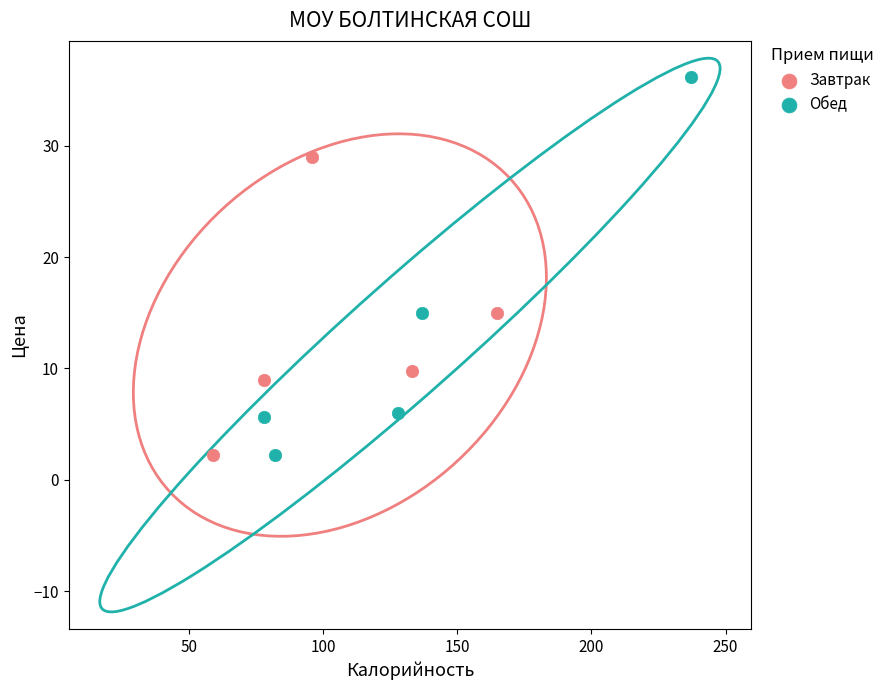

Which series contains the highest Y value?

Обед